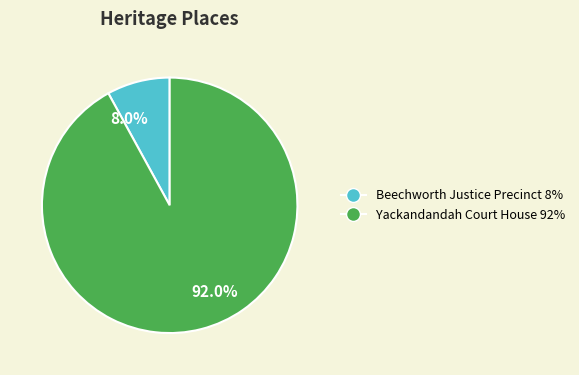

To the nearest percent, what is the average slice percentage?

50%